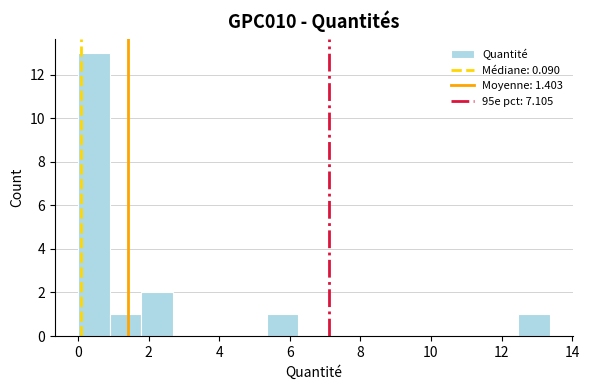

Over which range of the x-axis is the bar tallest?

0.0 to 1.0